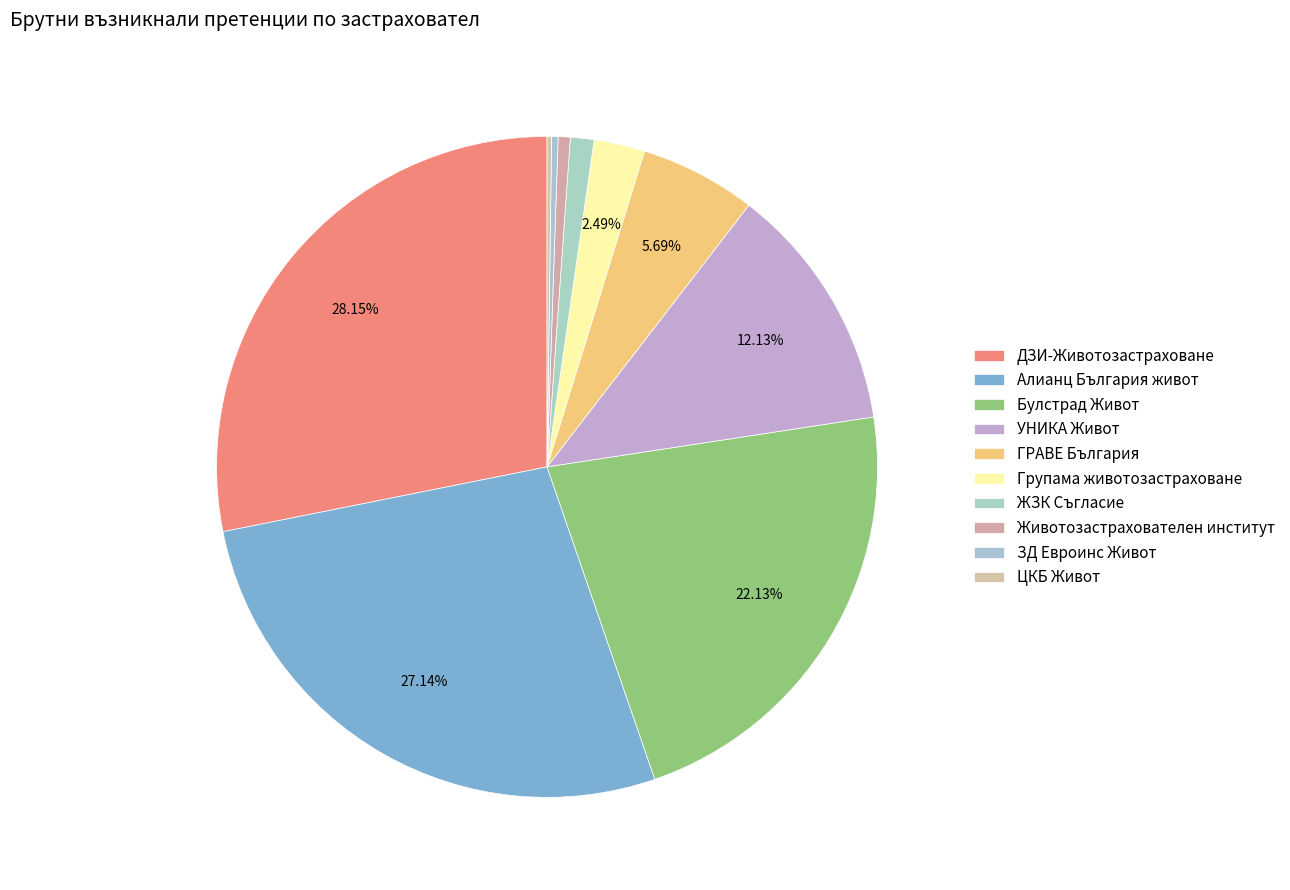

To the nearest percent, what portion does Животозастрахователен институт represent?

1%